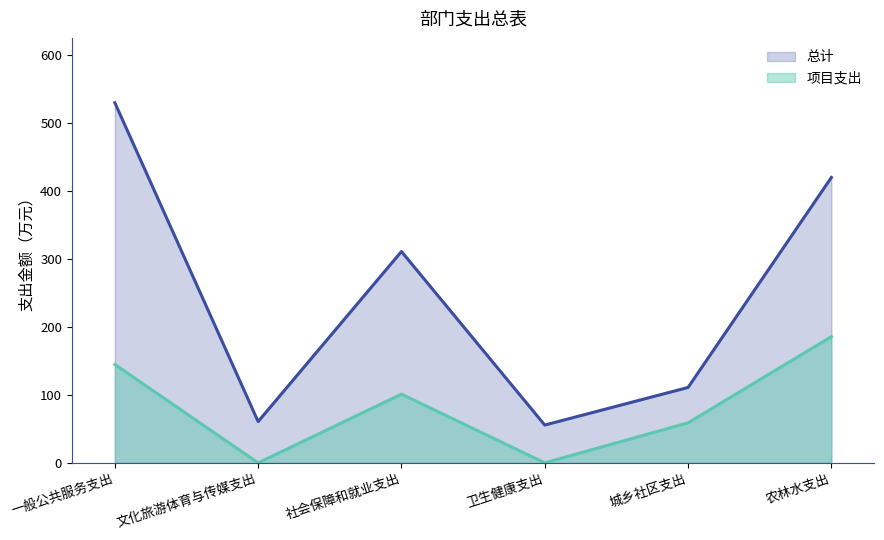

Does the chart display data point markers on the line(s)?

No